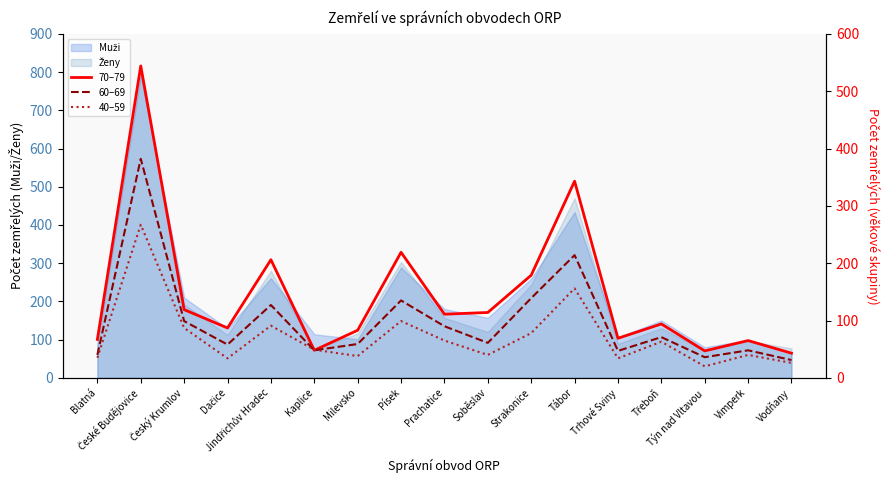

At which category does the chart reach its peak across all series?

České Budějovice